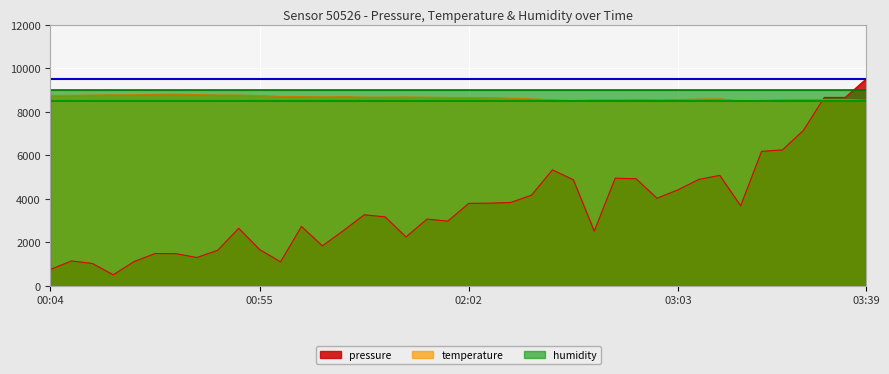

At how many categories does at least one series exceed 8913?

40